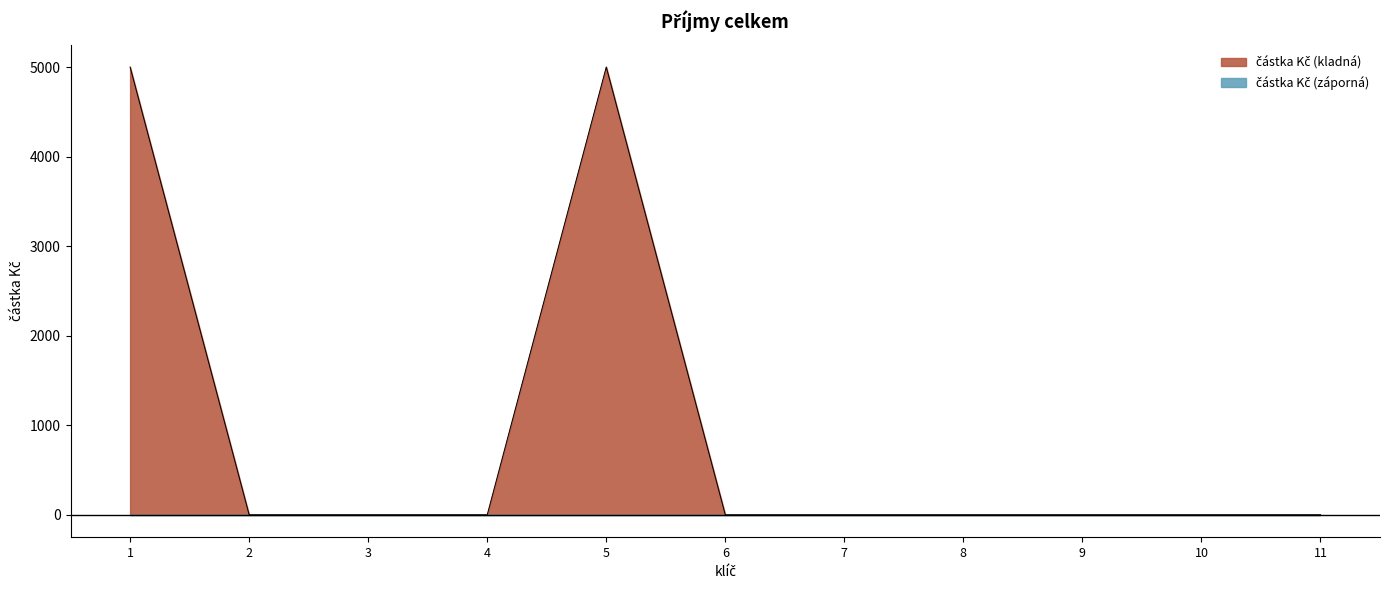

At which category does the chart reach its minimum across all series?

2